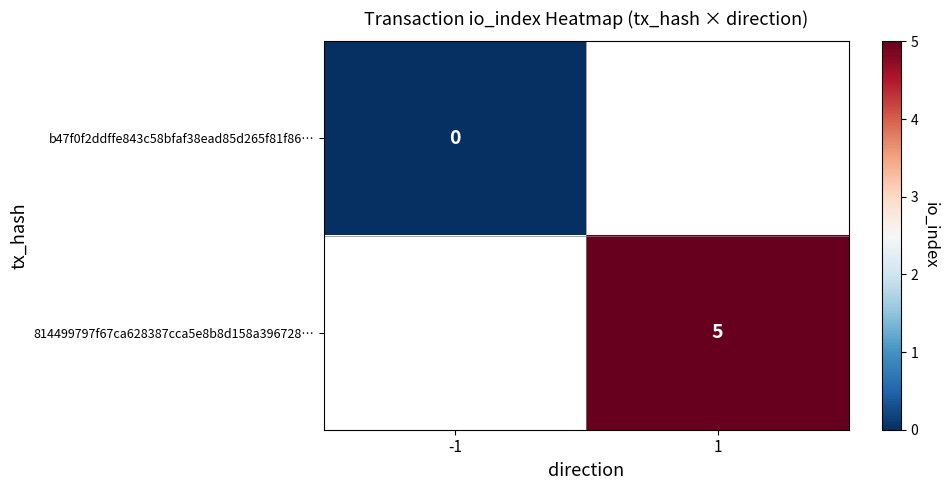

Is it true that 814499797f67ca628387cca5e8b8d158a396728… equals 5 at 1?

True